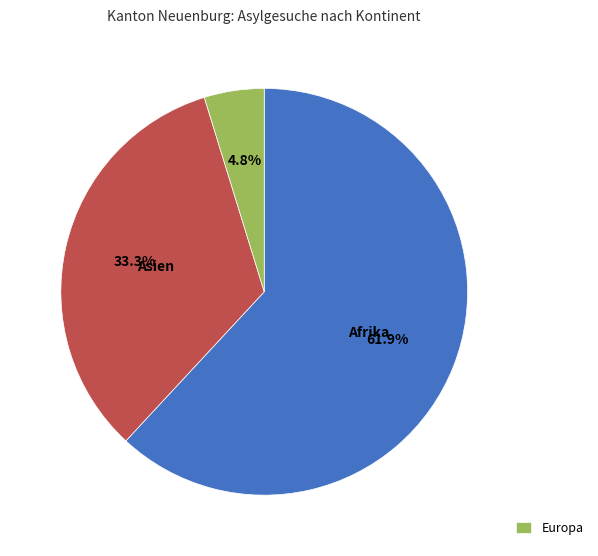

Does any single category account for the majority?

Yes